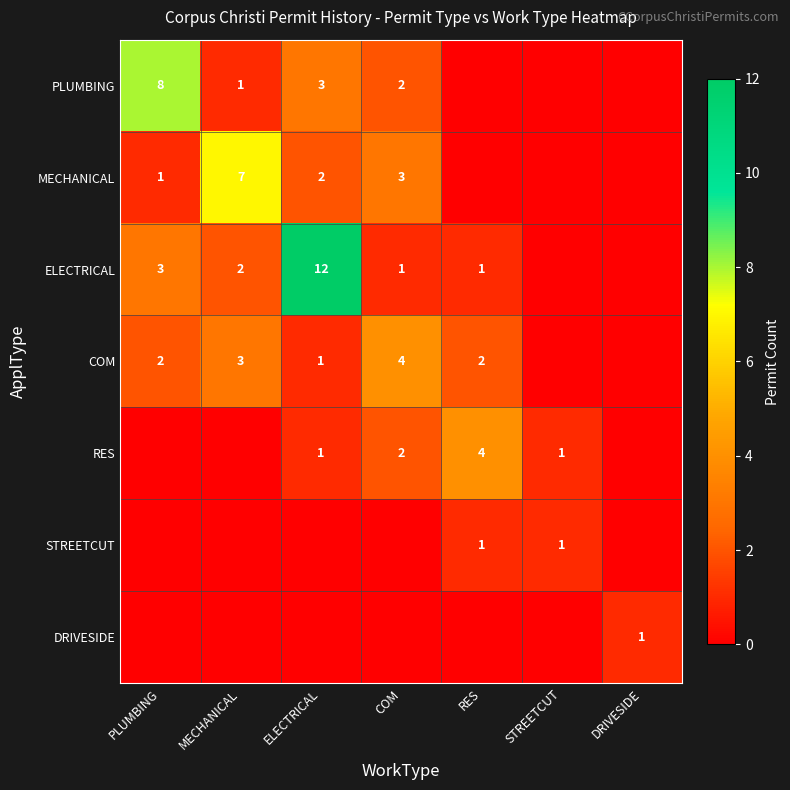

True or false: STREETCUT has a value of 1 at RES.

True